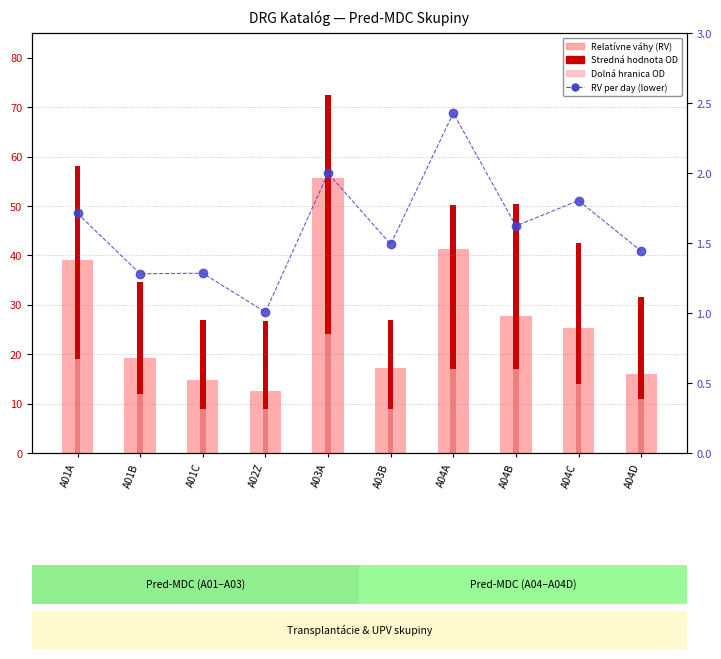

Rank the categories by Dolná hranica OD value from lowest to highest.

A01C, A02Z, A03B, A04D, A01B, A04C, A04A, A04B, A01A, A03A